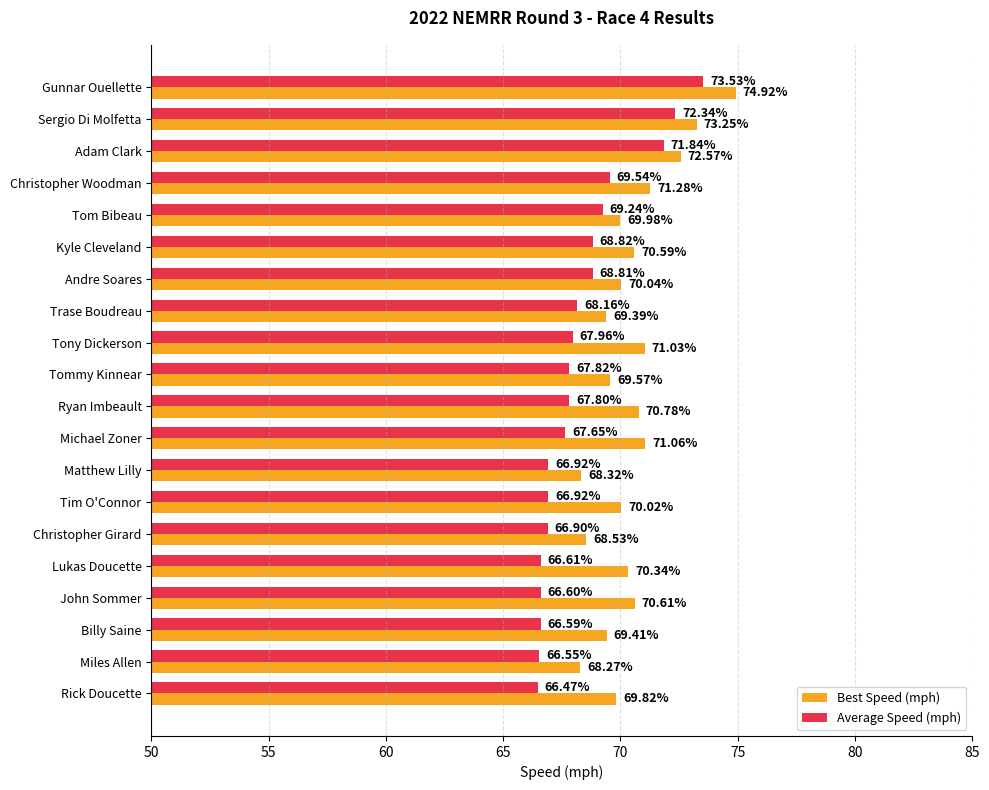

Is the value of Average Speed (mph) at Christopher Woodman greater than the value of Best Speed (mph) at Trase Boudreau?

Yes